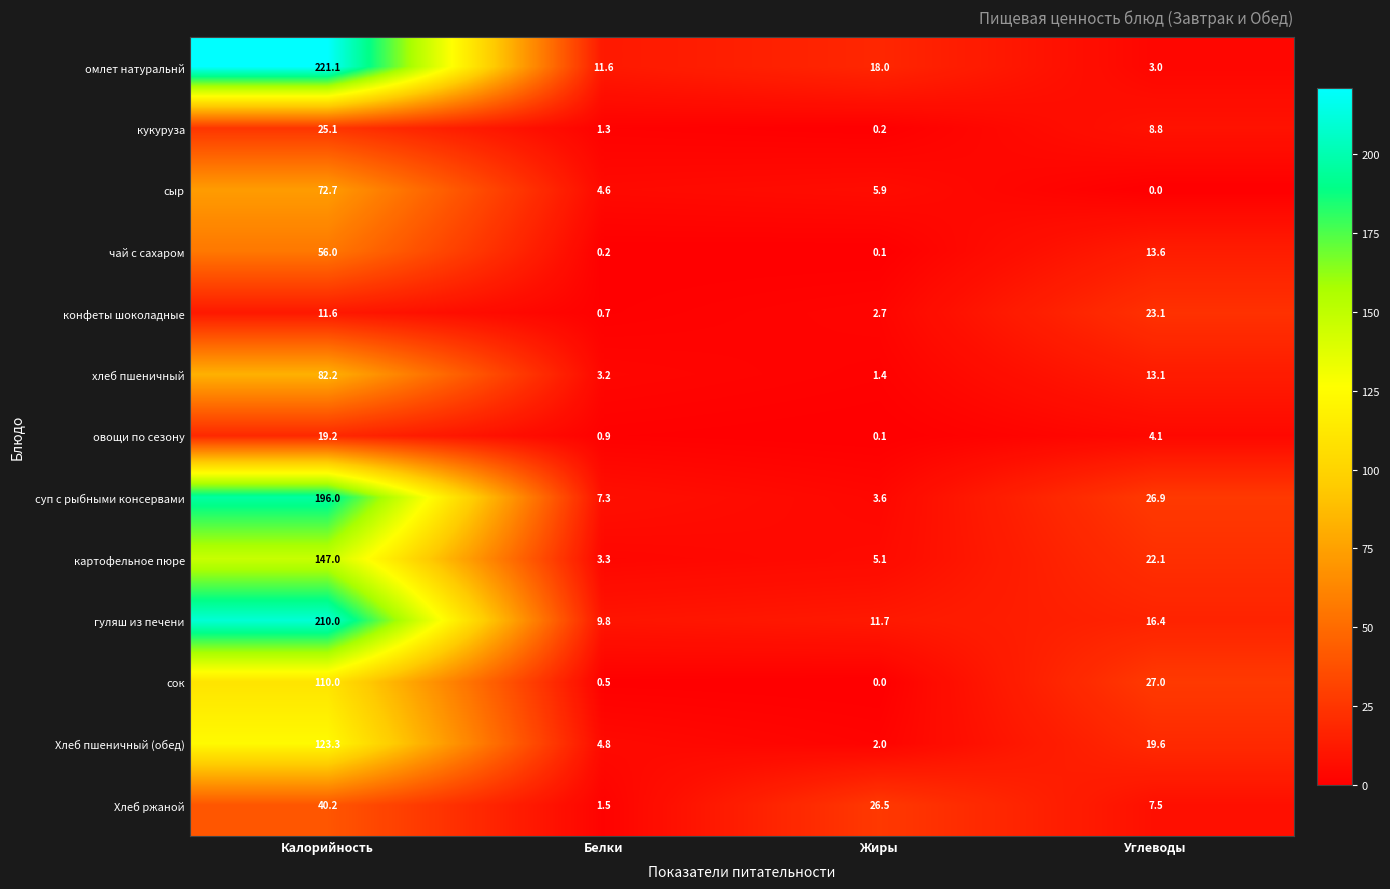

What is the greatest value displayed?

221.1